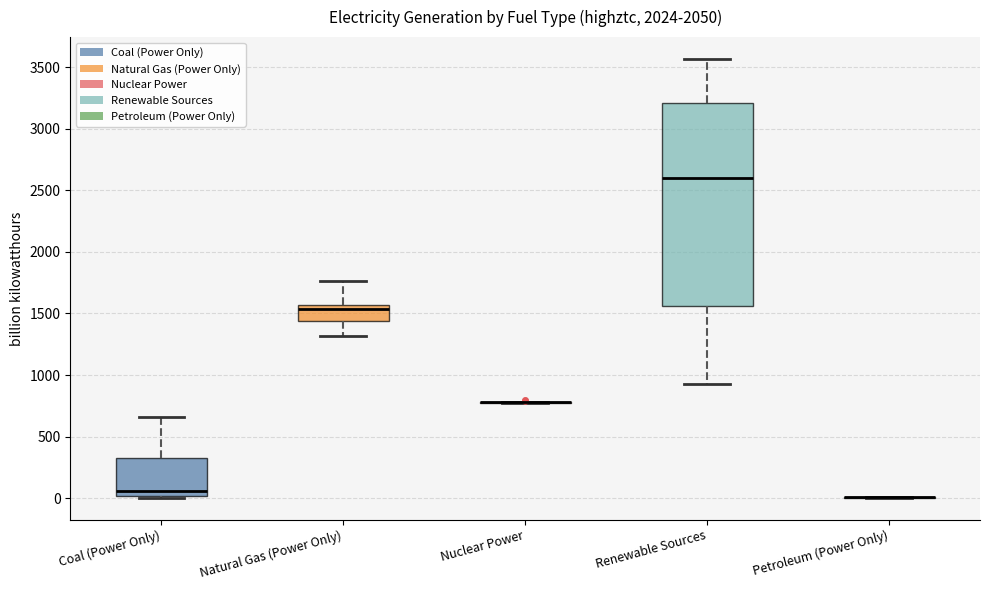

Where does the median line of the box for Coal (Power Only) sit on the y-axis? The values are not printed on the chart, so give them approximately, as read against the axis.

50